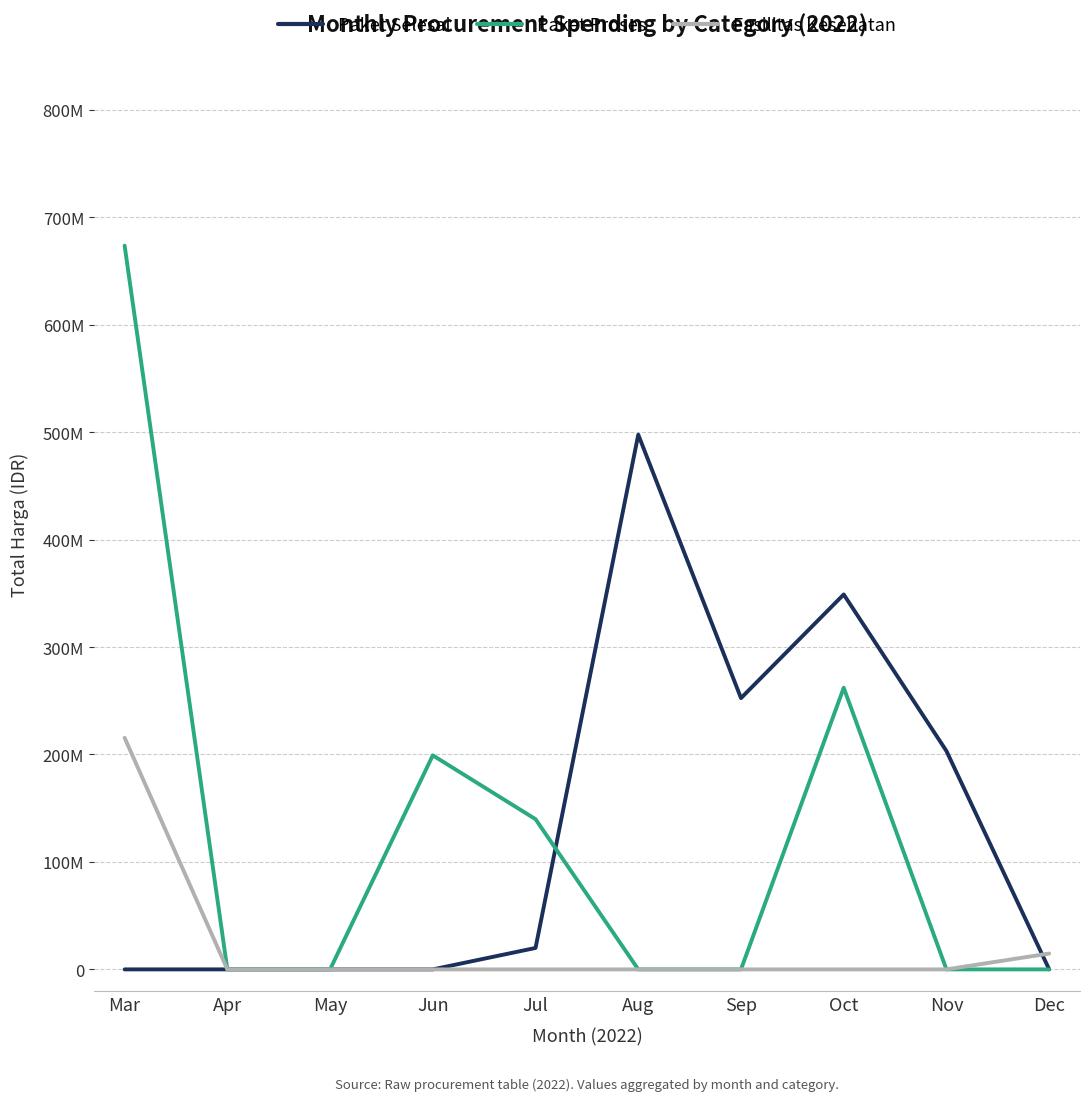

What is the difference between the Fasilitas Kesehatan values at Nov and Dec?

14750000